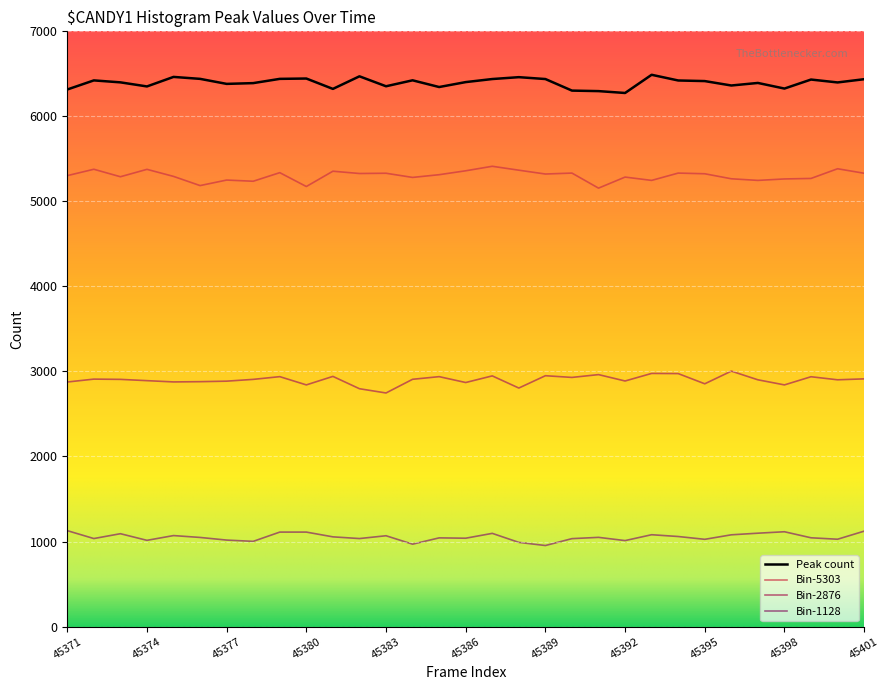

What is the greatest value displayed?

6489